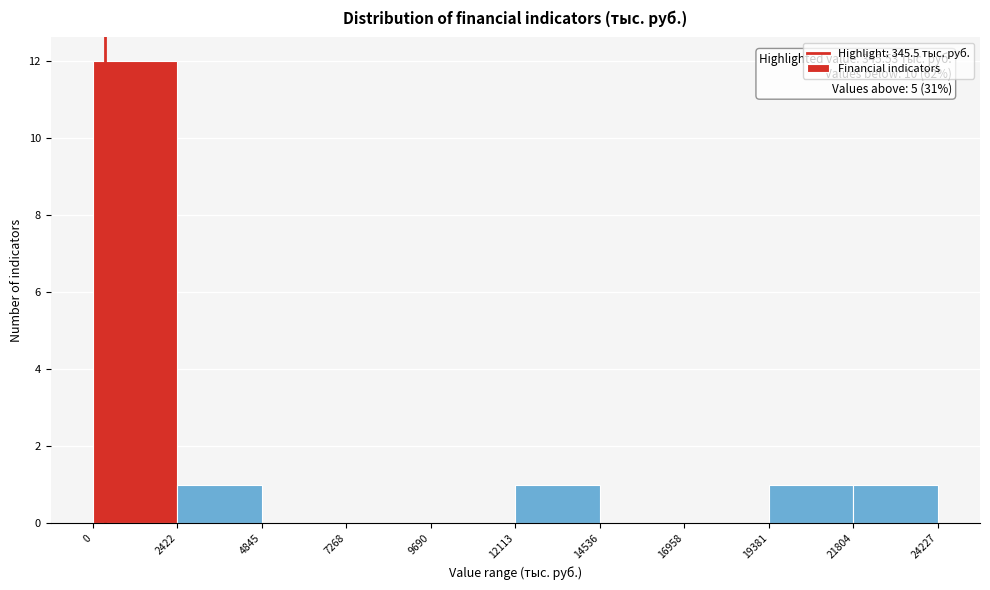

Over which range of the x-axis is the bar tallest?

0 to 2422